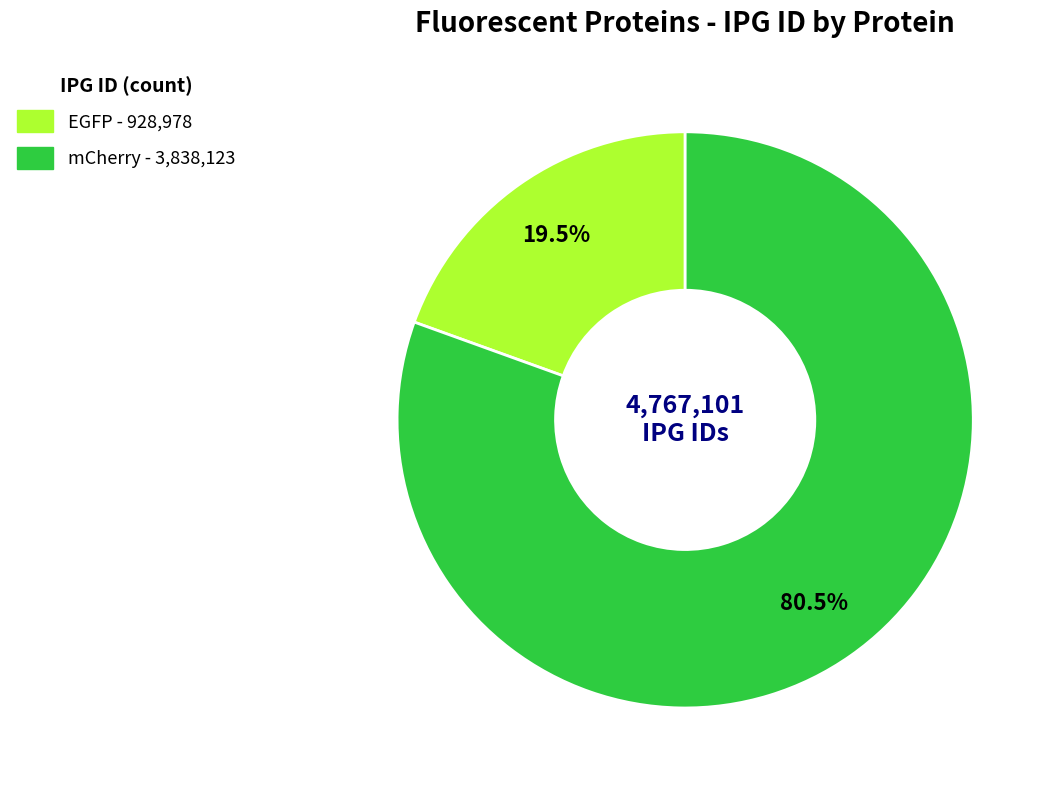

Is there a majority slice in this chart?

Yes